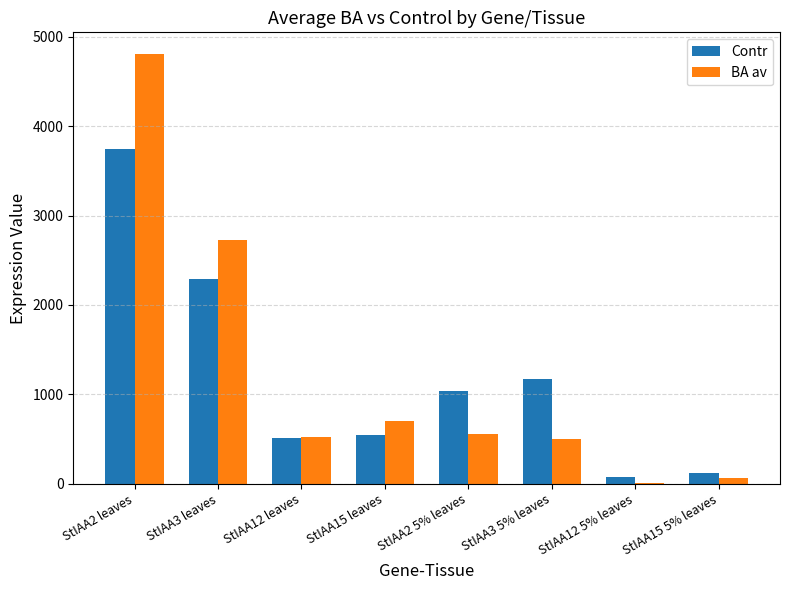

What is the greatest value displayed?

4810.4